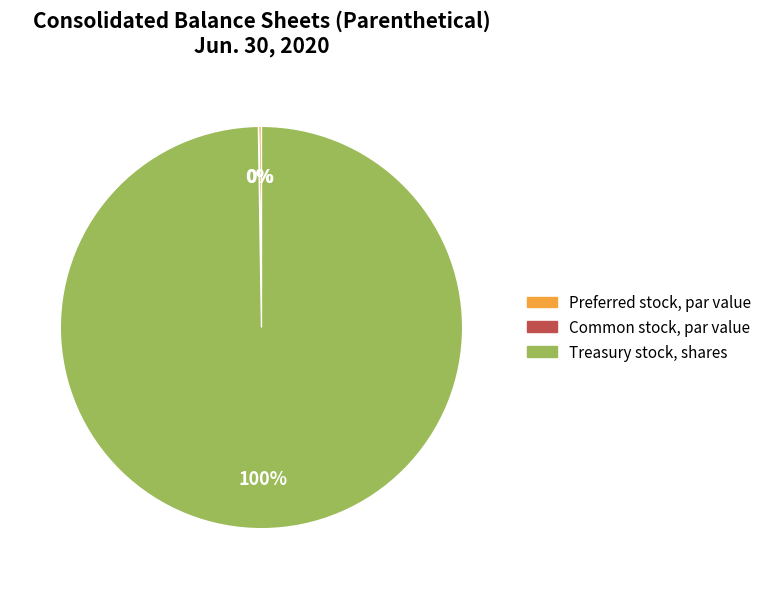

To the nearest percent, what is the average slice percentage?

33%